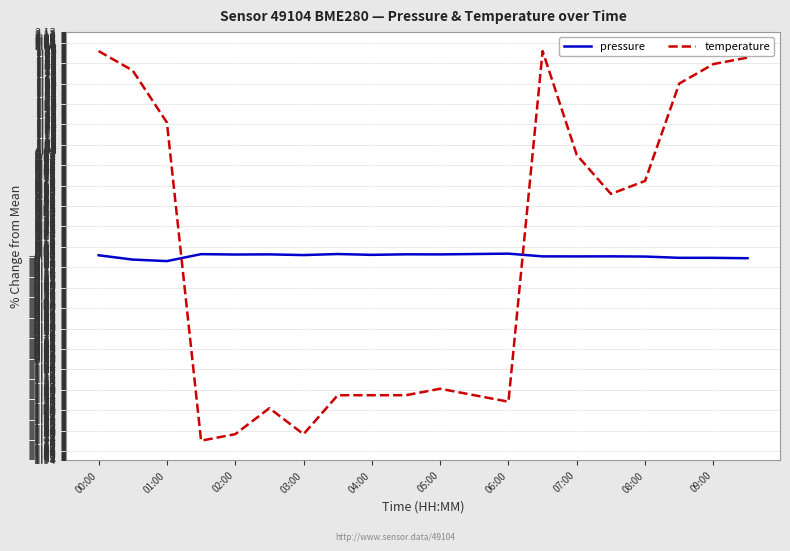

List the series in order of their peak value, lowest first.

pressure, temperature